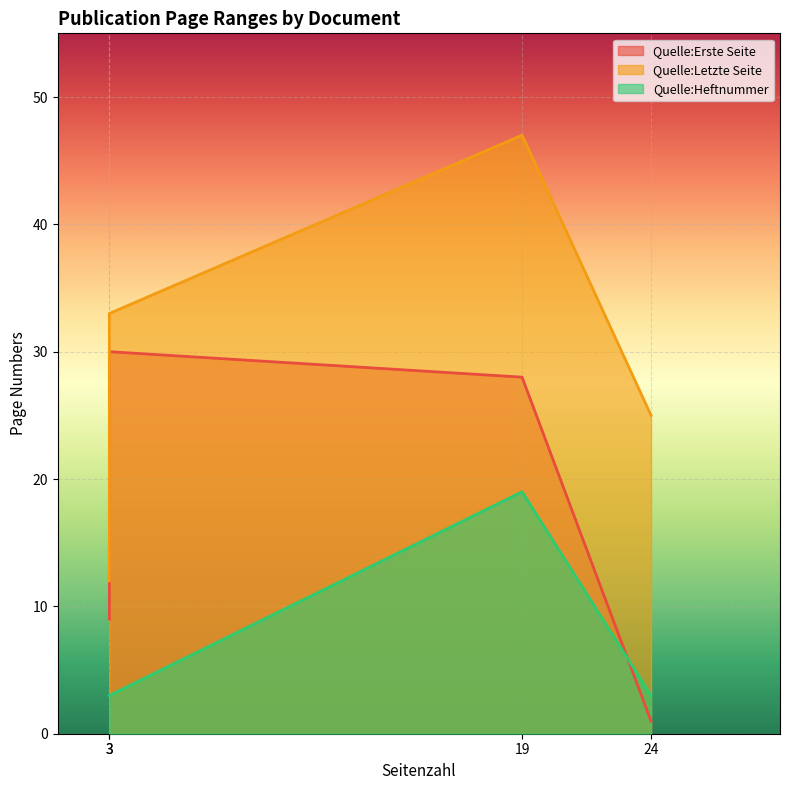

What are all the series names shown in the legend?

Quelle:Erste Seite, Quelle:Letzte Seite, Quelle:Heftnummer